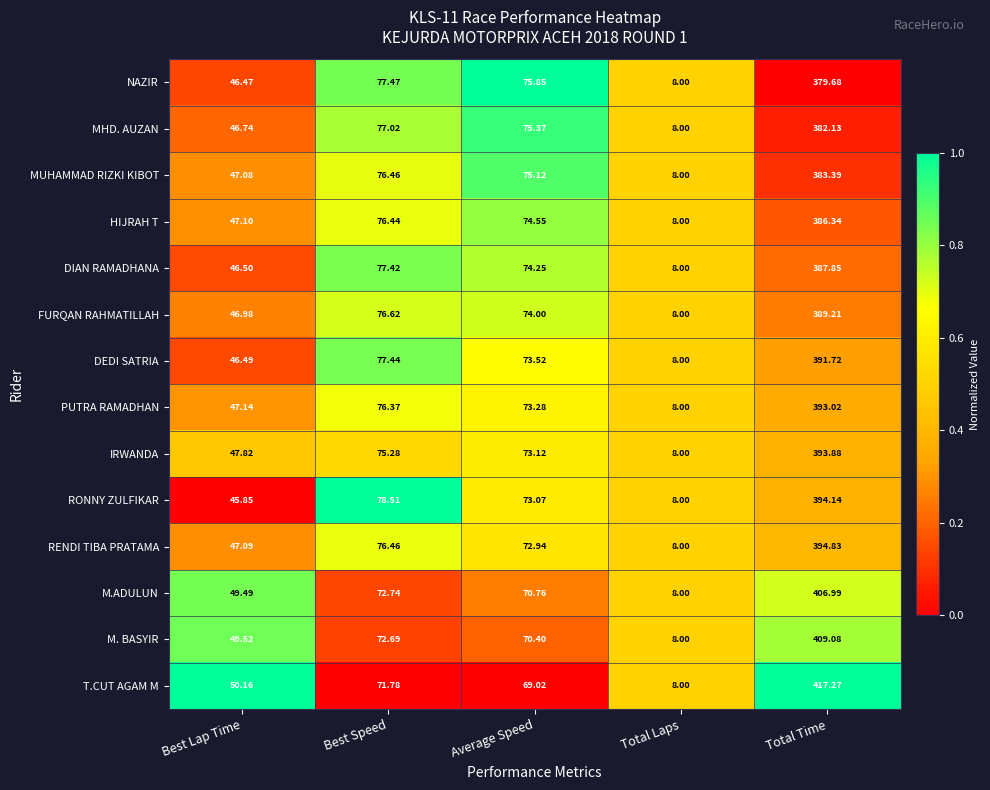

Which series has the widest spread of values?

T.CUT AGAM M